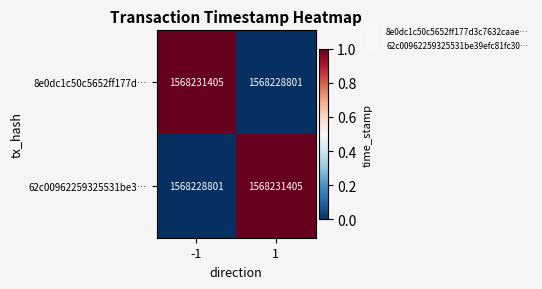

The value of 8e0dc1c50c5652ff177d… at 1 is 2379402303. True or false?

False